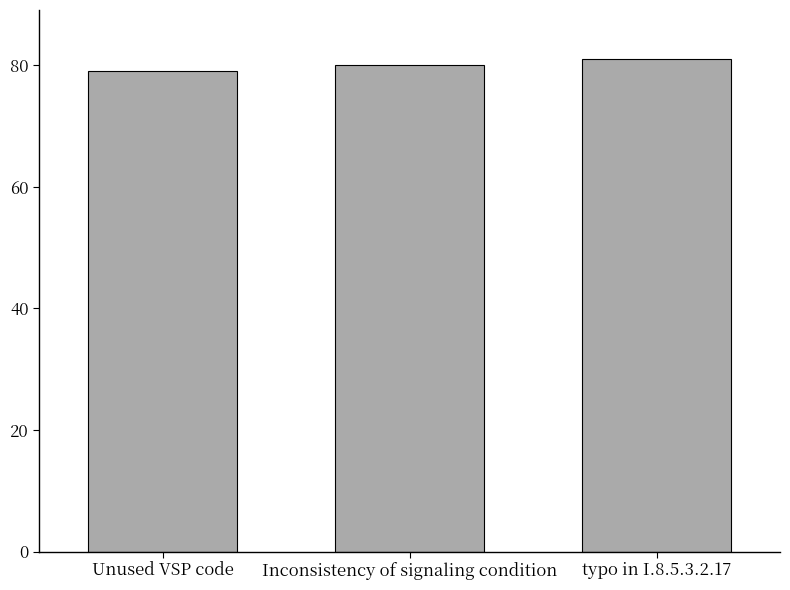

What is the value of the 2nd bar from the left?

80